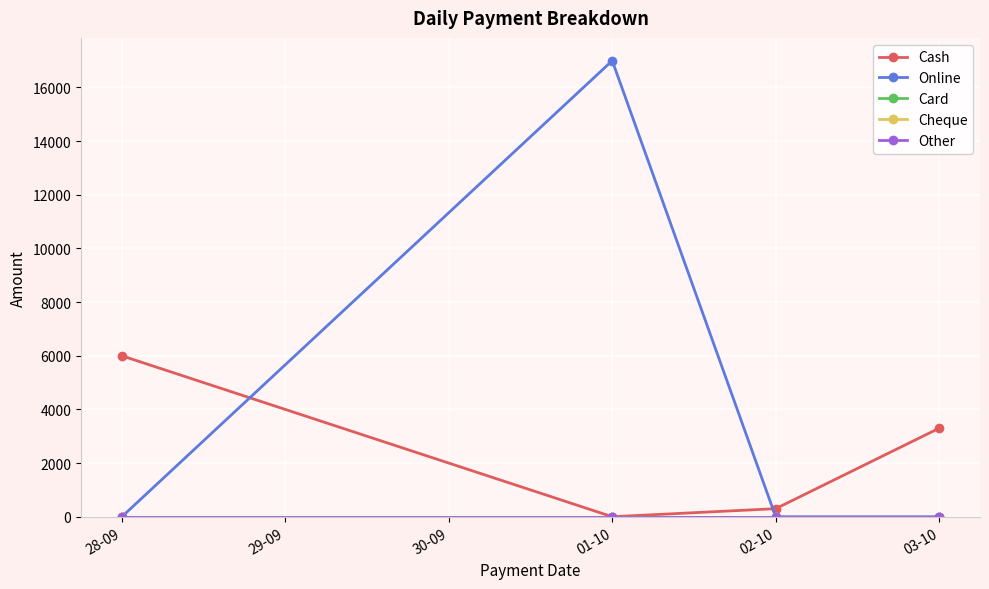

Is it true that Online equals 0 at 28-09?

True